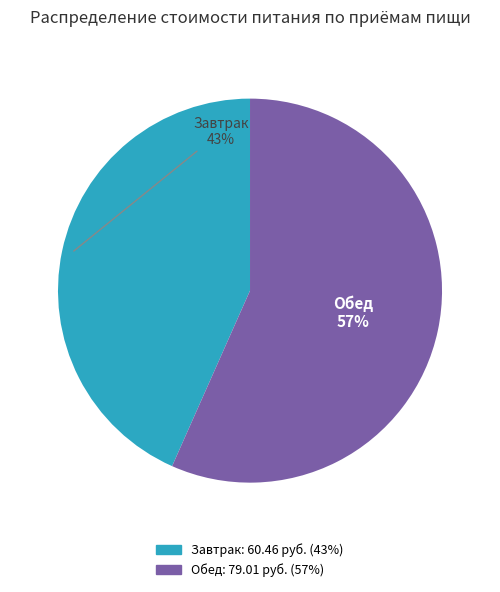

What is the largest slice in the pie chart?

Обед